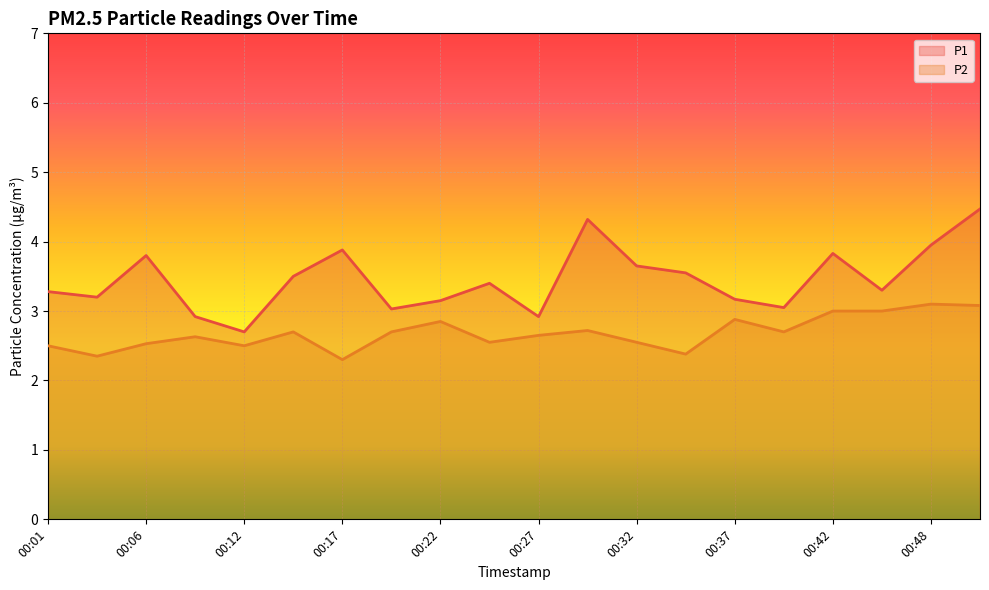

What is the difference between the highest and lowest values at 00:27?

0.3